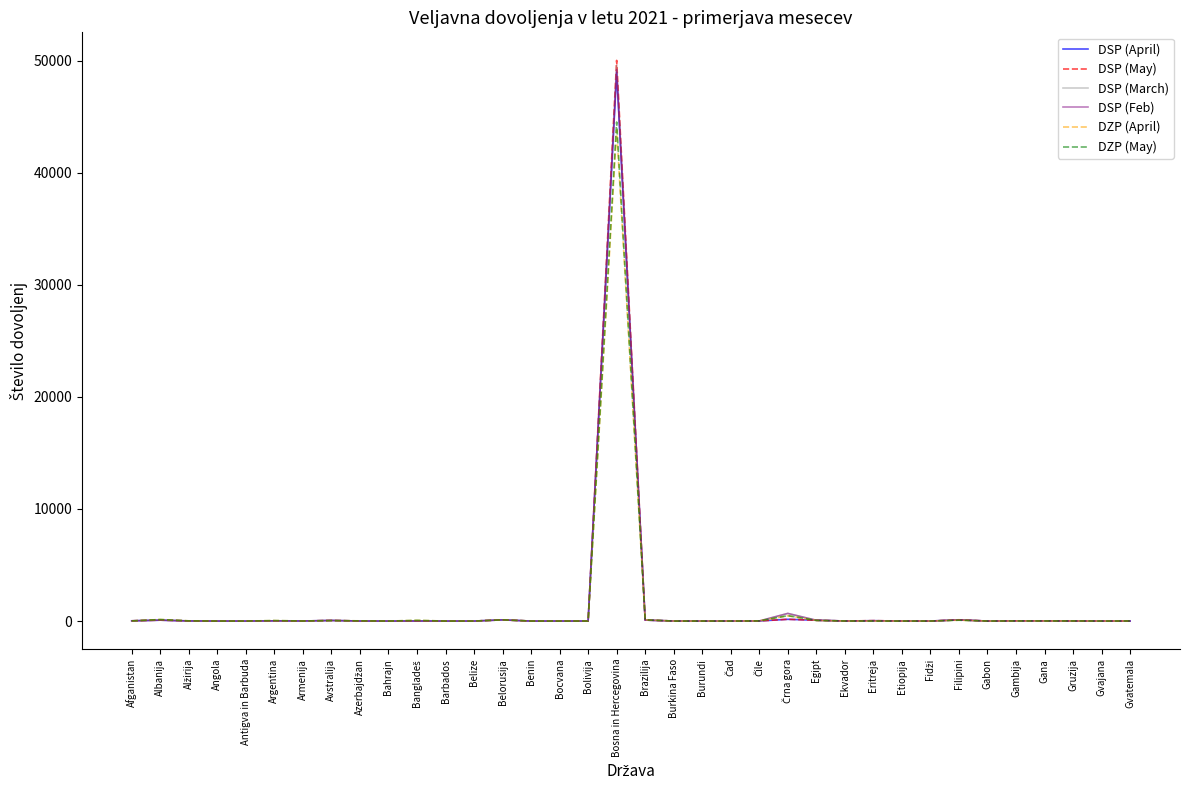

At which category is the sum across all series the highest?

Bosna in Hercegovina